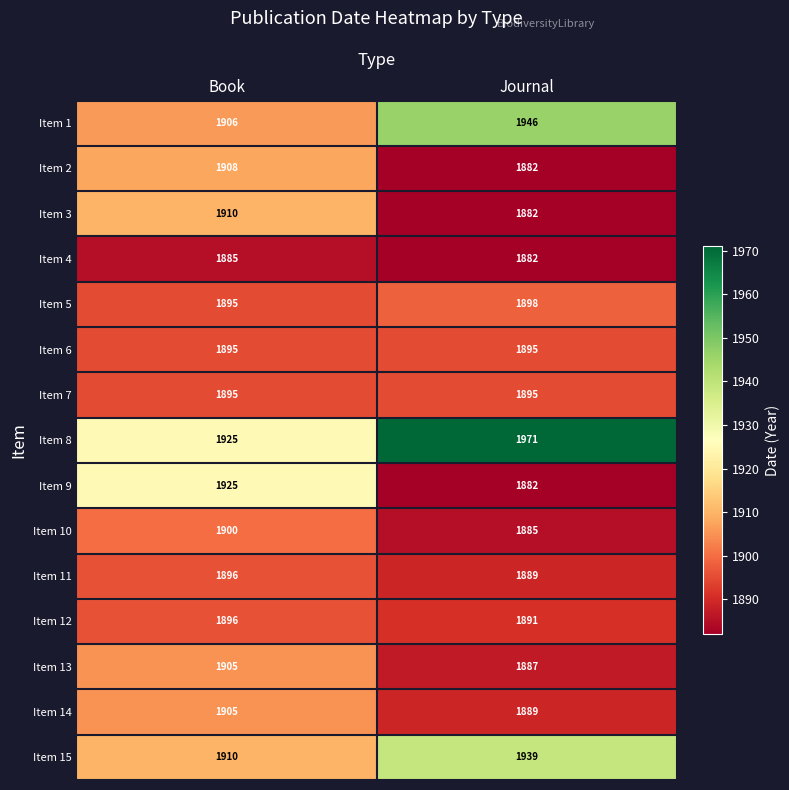

At how many categories does at least one series exceed 1968?

1